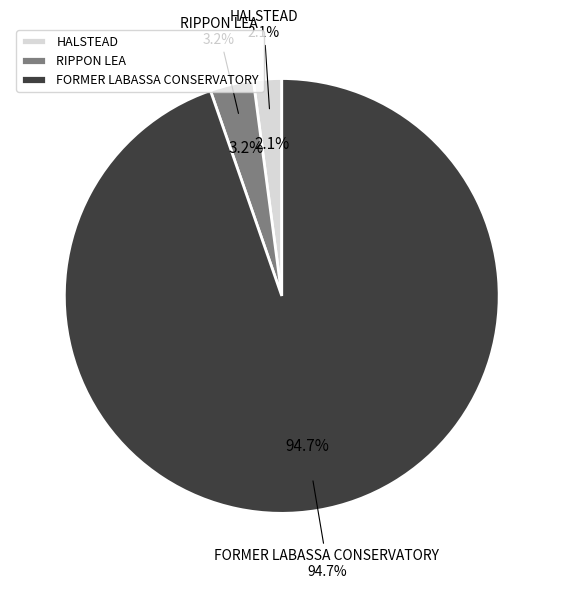

The FORMER LABASSA CONSERVATORY slice represents 81% of the pie. True or false?

False